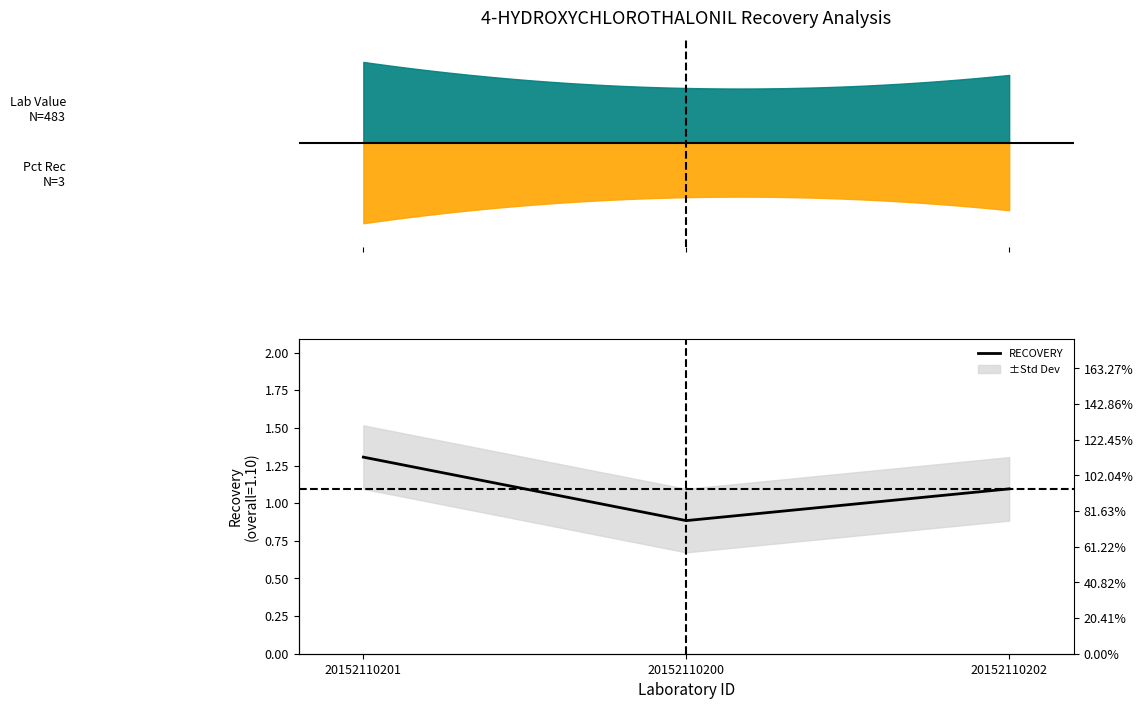

Reading left to right, list all the values displayed in this chart.

1.3	0.9	1.1